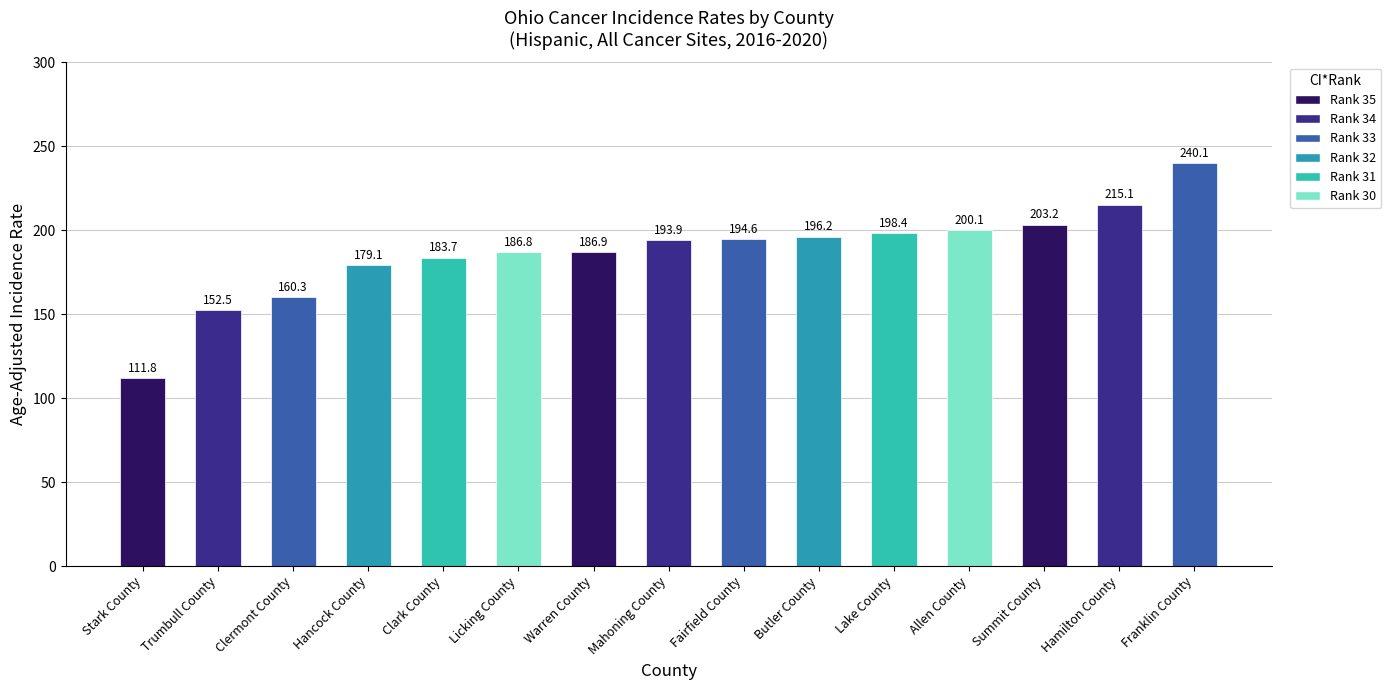

How many data points are less than 193?

7